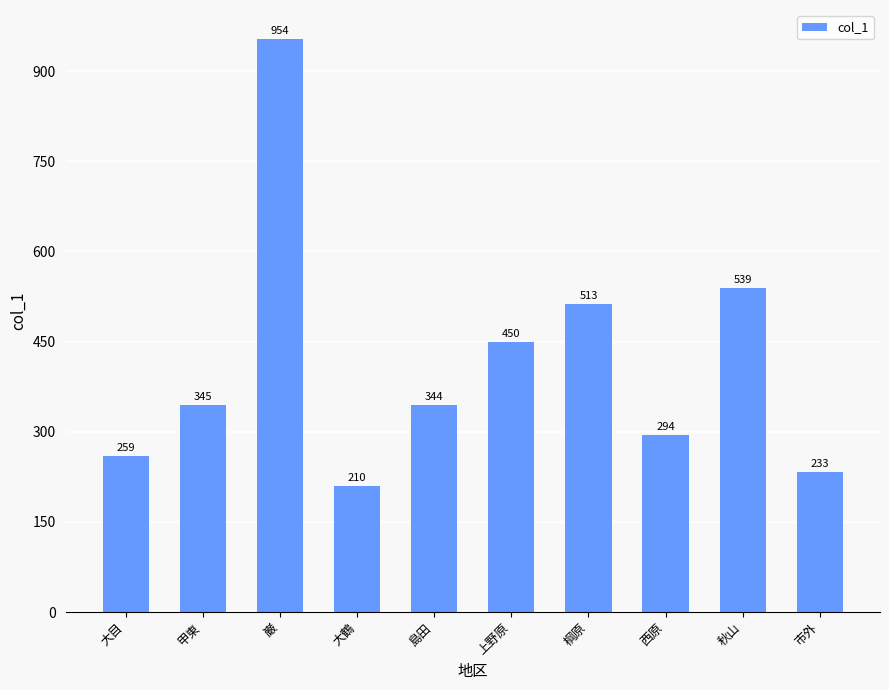

Rank the categories by value from lowest to highest.

大鶴, 市外, 大目, 西原, 島田, 甲東, 上野原, 棡原, 秋山, 巌